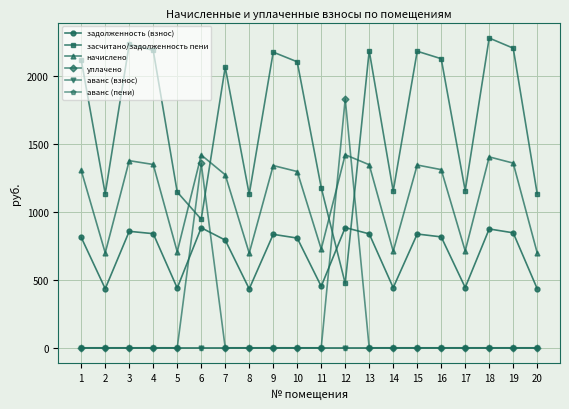

What is the difference between the maximum and minimum values in the задолженность (взнос) series?

450.1